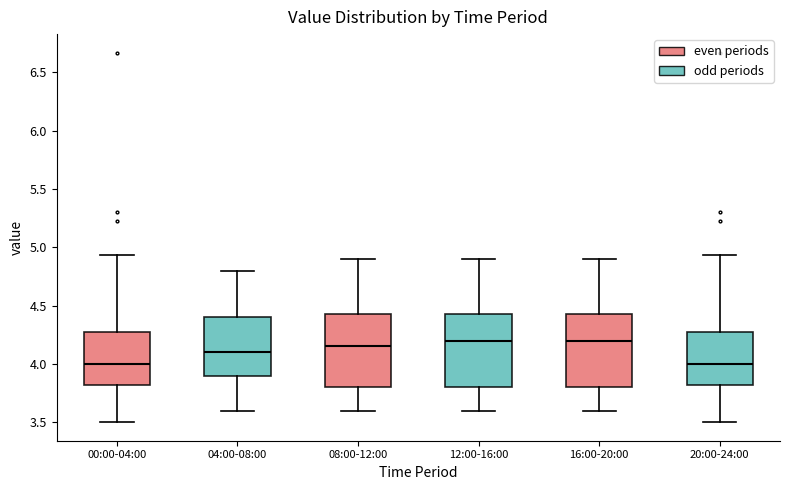

Reading left to right, read every box against the y-axis: the position of its median line, the range the box covers, and the ends of its whiskers. The values are not printed on the chart, so give them approximately, as read against the axis.

00:00-04:00: median 4.00, box 3.80 to 4.30, whiskers 3.50 to 4.95
04:00-08:00: median 4.10, box 3.90 to 4.40, whiskers 3.60 to 4.80
08:00-12:00: median 4.15, box 3.80 to 4.45, whiskers 3.60 to 4.90
12:00-16:00: median 4.20, box 3.80 to 4.45, whiskers 3.60 to 4.90
16:00-20:00: median 4.20, box 3.80 to 4.45, whiskers 3.60 to 4.90
20:00-24:00: median 4.00, box 3.80 to 4.30, whiskers 3.50 to 4.95